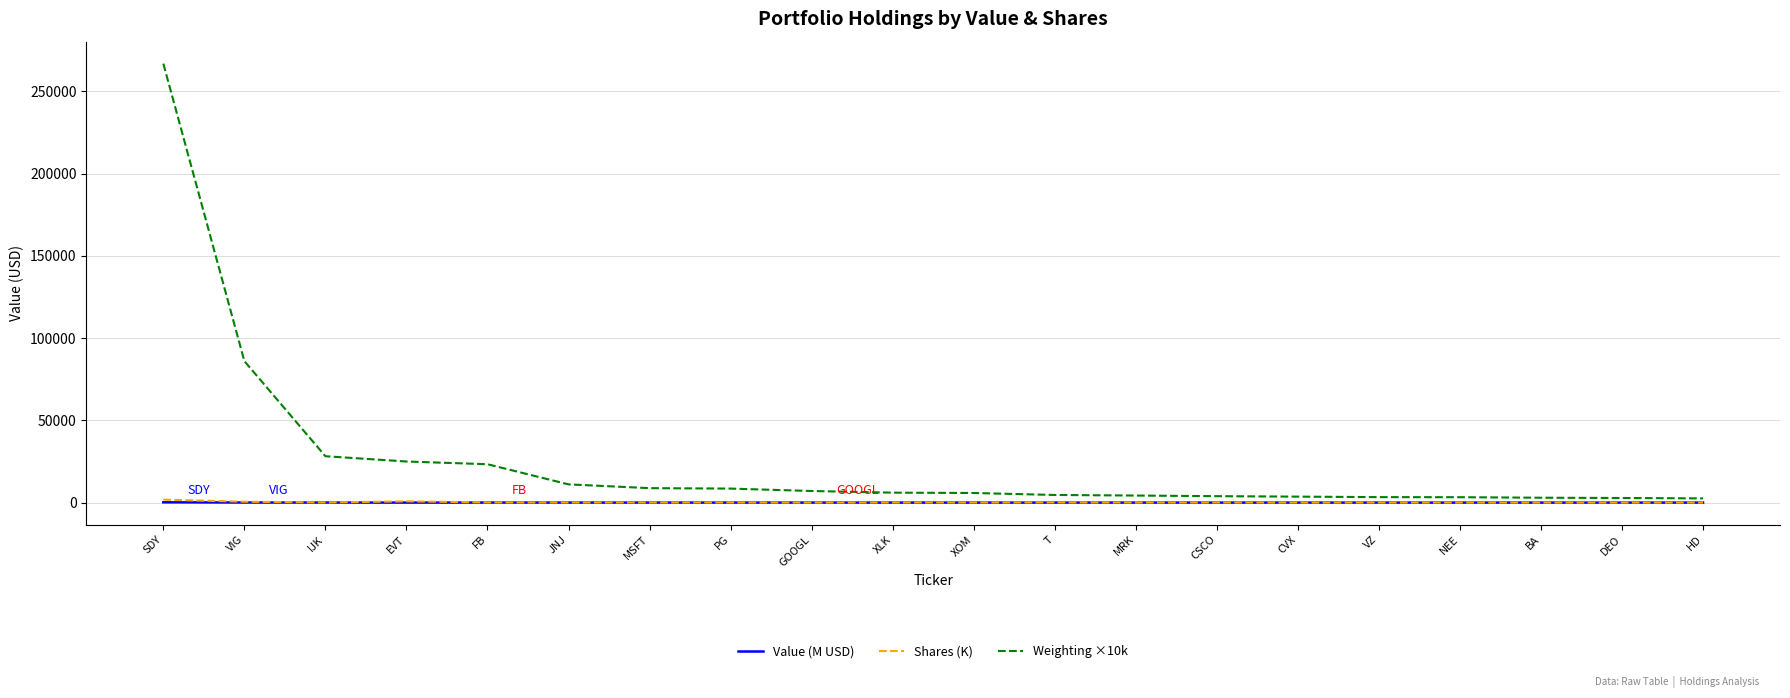

What is the greatest value displayed?

266950.0